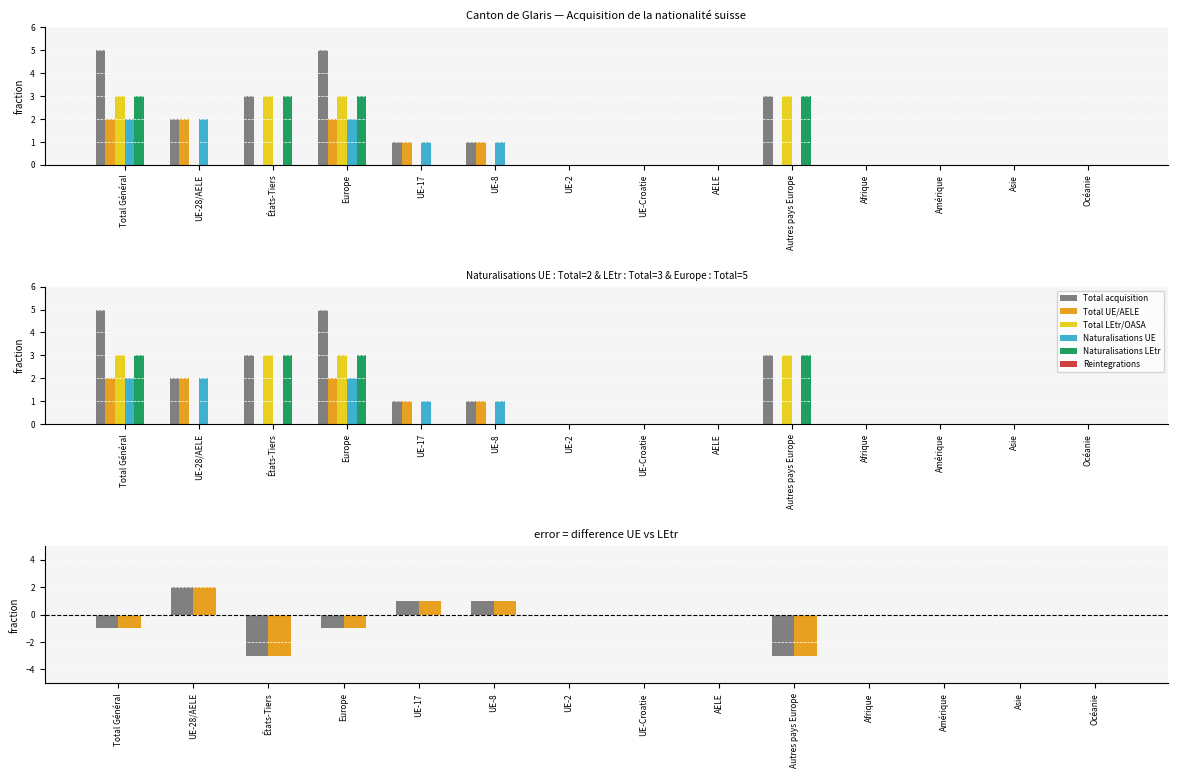

What is the label of the 4th bar from the left?

Europe